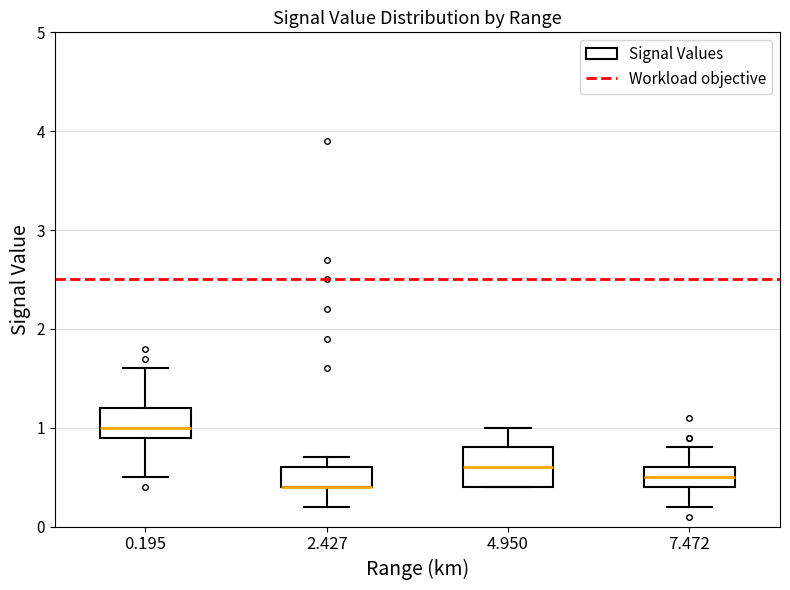

Comparing the boxes themselves (not the whiskers), which one is the tallest?

4.950